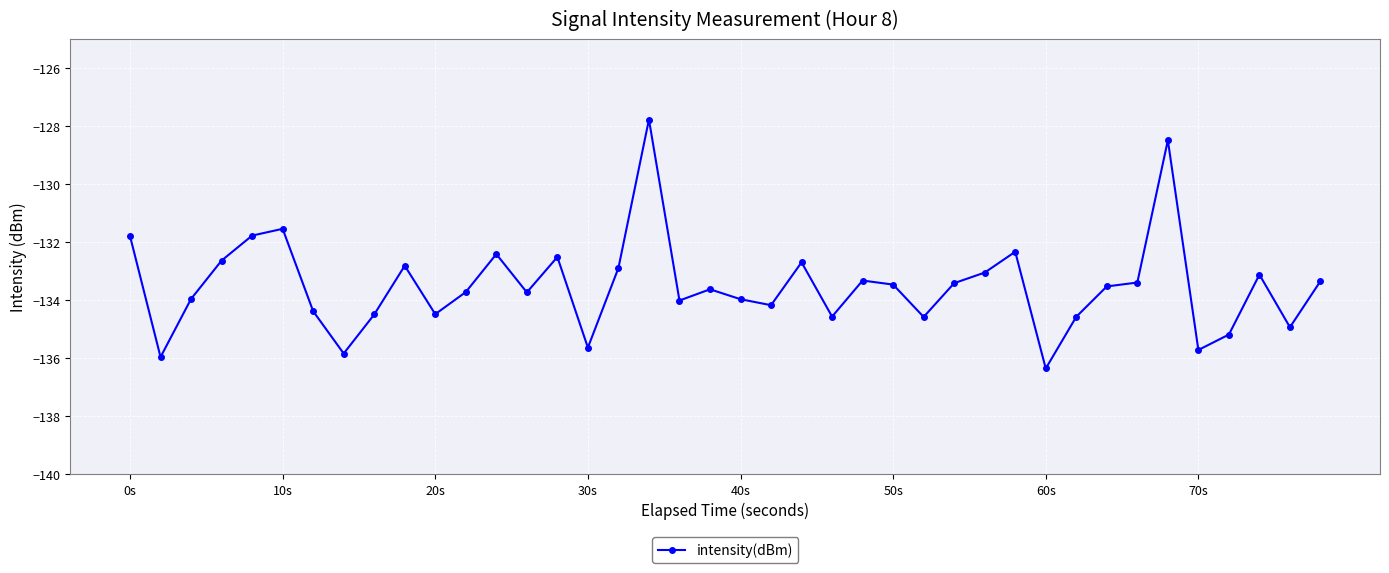

What is the difference between the maximum and minimum values?

8.6